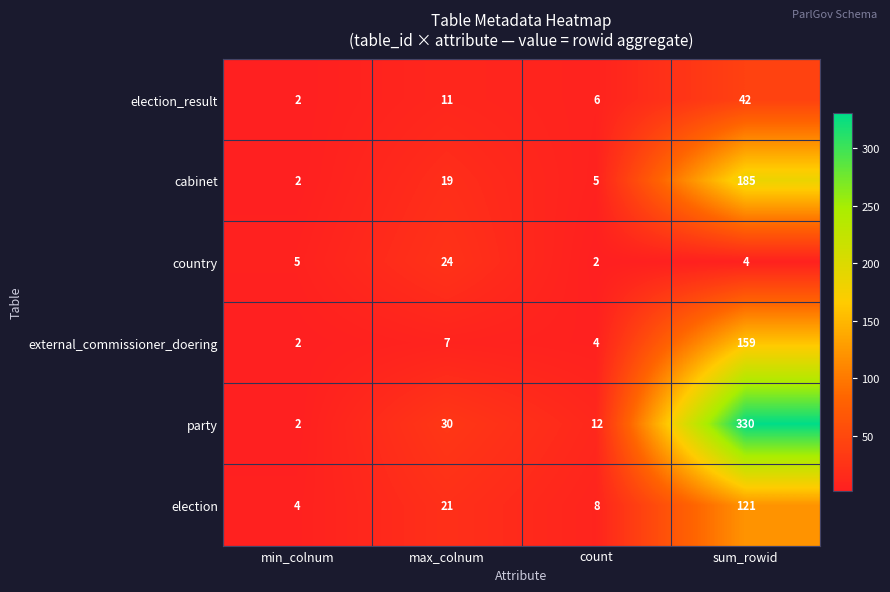

True or false: country has a value of 1 at count.

False